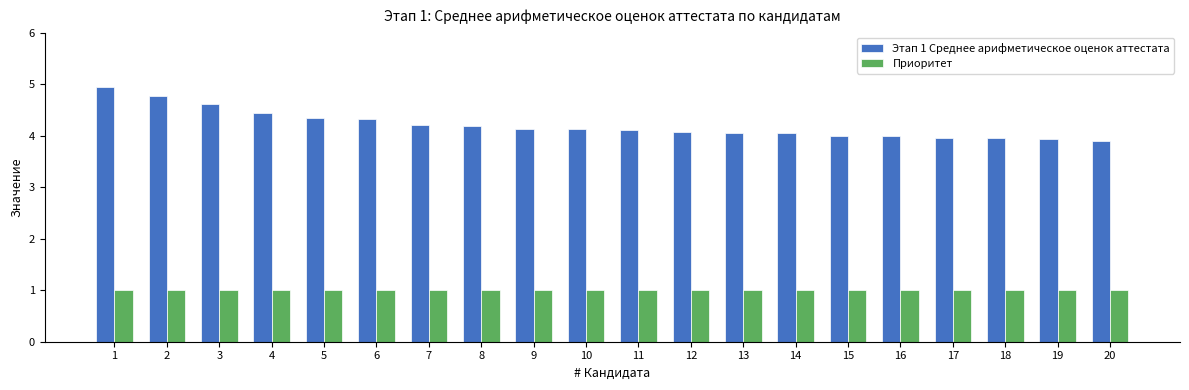

At how many categories does at least one series exceed 3?

20